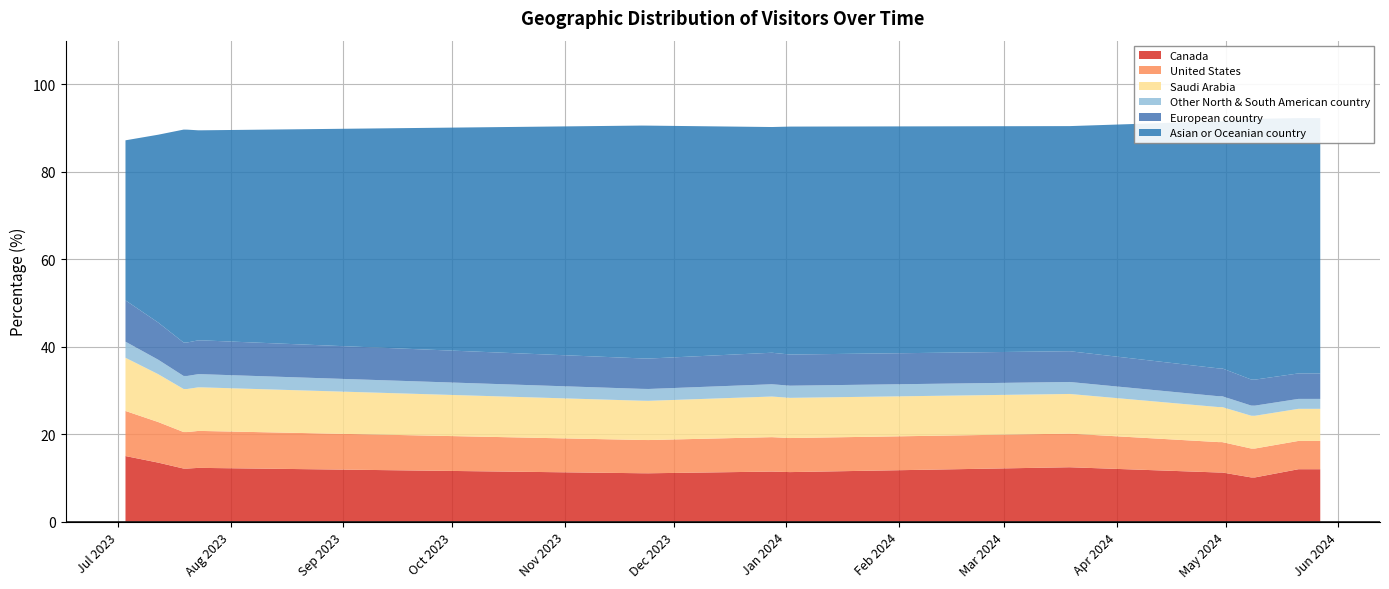

Reading left to right, extract all data points from this chart.

Canada: 2023-07-03=15.0	2023-07-12=13.5	2023-07-19=12.1	2023-07-20=12.1	2023-07-23=12.3	2023-07-24=12.3	2023-11-22=11.1	2023-11-24=11.1	2023-12-28=11.4	2024-01-02=11.3	2024-03-19=12.4	2024-04-29=11.2	2024-04-30=11.2	2024-05-08=10.1	2024-05-09=10.1	2024-05-21=12.0	2024-05-27=12.0
United States: 2023-07-03=10.3	2023-07-12=9.3	2023-07-19=8.3	2023-07-20=8.3	2023-07-23=8.4	2023-07-24=8.4	2023-11-22=7.6	2023-11-24=7.6	2023-12-28=7.9	2024-01-02=7.8	2024-03-19=7.7	2024-04-29=7.0	2024-04-30=7.0	2024-05-08=6.6	2024-05-09=6.6	2024-05-21=6.5	2024-05-27=6.5
Saudi Arabia: 2023-07-03=12.2	2023-07-12=10.9	2023-07-19=9.8	2023-07-20=9.8	2023-07-23=10.0	2023-07-24=10.0	2023-11-22=9.0	2023-11-24=9.0	2023-12-28=9.3	2024-01-02=9.2	2024-03-19=9.1	2024-04-29=8.0	2024-04-30=8.0	2024-05-08=7.5	2024-05-09=7.5	2024-05-21=7.3	2024-05-27=7.3
Other North & South American country: 2023-07-03=3.7	2023-07-12=3.3	2023-07-19=3.0	2023-07-20=3.0	2023-07-23=3.0	2023-07-24=3.0	2023-11-22=2.7	2023-11-24=2.7	2023-12-28=2.8	2024-01-02=2.8	2024-03-19=2.7	2024-04-29=2.5	2024-04-30=2.5	2024-05-08=2.3	2024-05-09=2.3	2024-05-21=2.3	2024-05-27=2.3
European country: 2023-07-03=9.4	2023-07-12=8.5	2023-07-19=7.7	2023-07-20=7.7	2023-07-23=7.7	2023-07-24=7.7	2023-11-22=7.0	2023-11-24=7.0	2023-12-28=7.2	2024-01-02=7.1	2024-03-19=7.0	2024-04-29=6.4	2024-04-30=6.4	2024-05-08=6.0	2024-05-09=6.0	2024-05-21=5.8	2024-05-27=5.8
Asian or Oceanian country: 2023-07-03=36.6	2023-07-12=43.0	2023-07-19=48.7	2023-07-20=48.7	2023-07-23=48.0	2023-07-24=48.0	2023-11-22=53.2	2023-11-24=53.3	2023-12-28=51.6	2024-01-02=52.1	2024-03-19=51.5	2024-04-29=56.5	2024-04-30=56.5	2024-05-08=59.6	2024-05-09=59.6	2024-05-21=58.4	2024-05-27=58.4